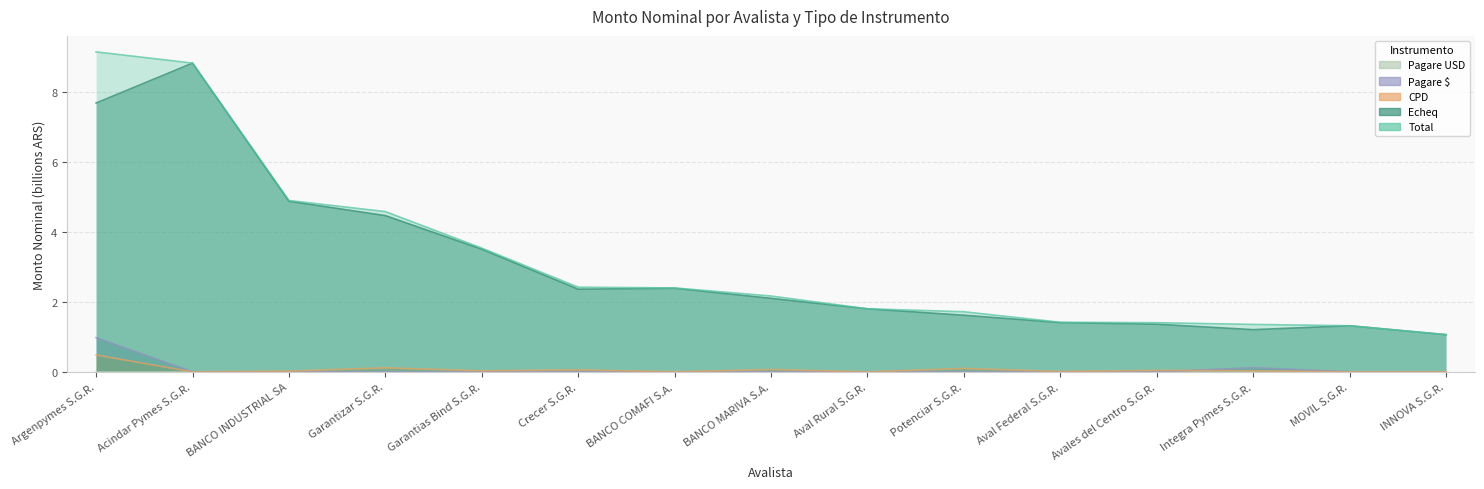

What is the label of the 9th point from the right?

BANCO COMAFI S.A.